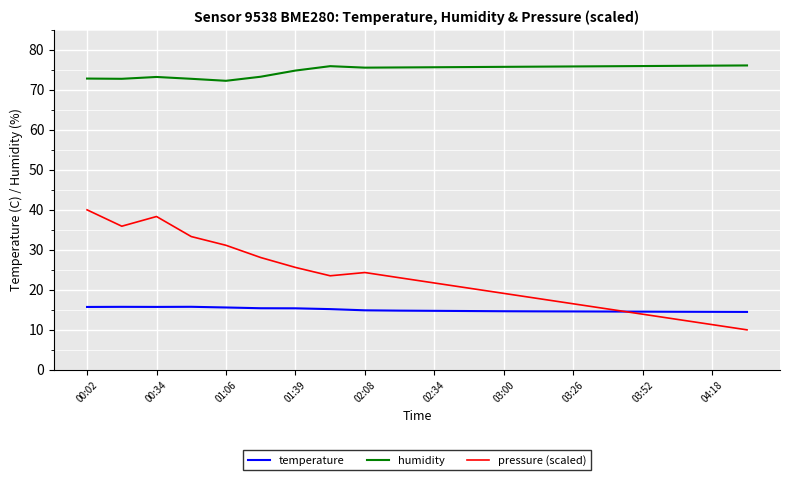

List the series in order of their peak value, highest first.

humidity, pressure (scaled), temperature